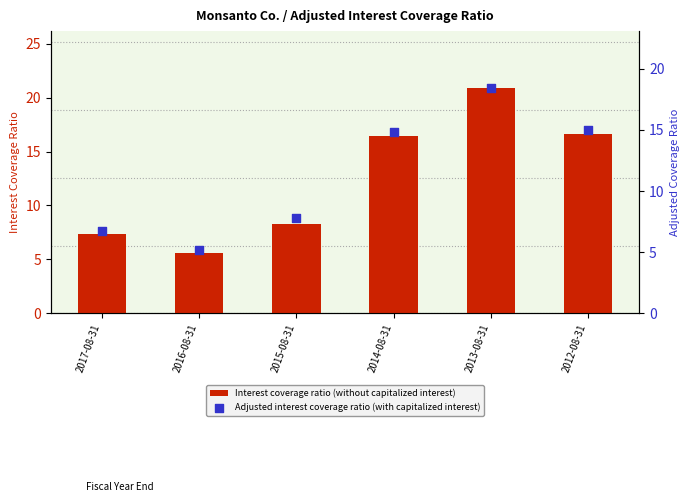

At which category is the sum across all series the highest?

2013-08-31